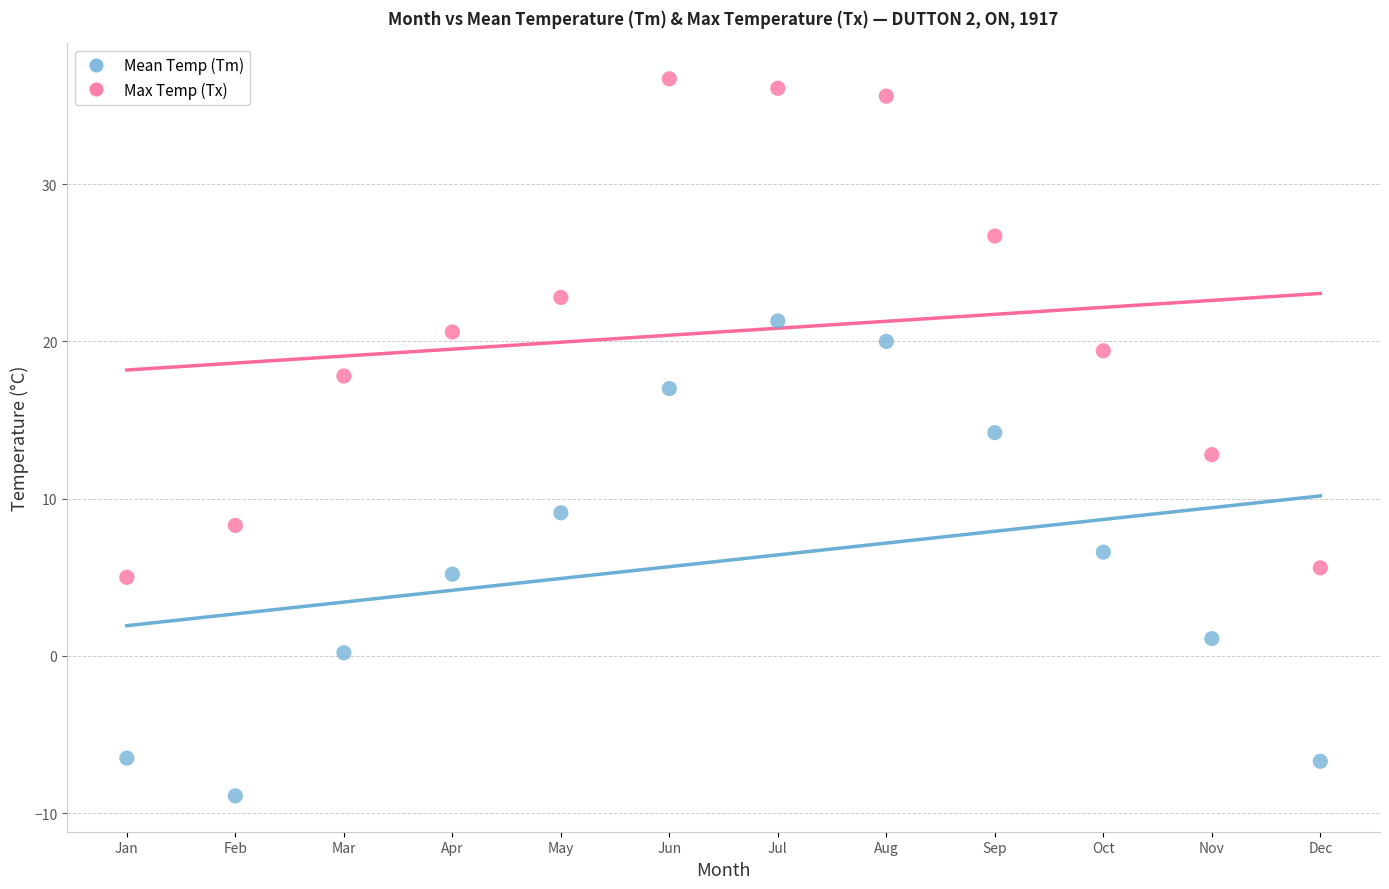

Across all data points, what is the range of Y values (max minus min)?

45.6